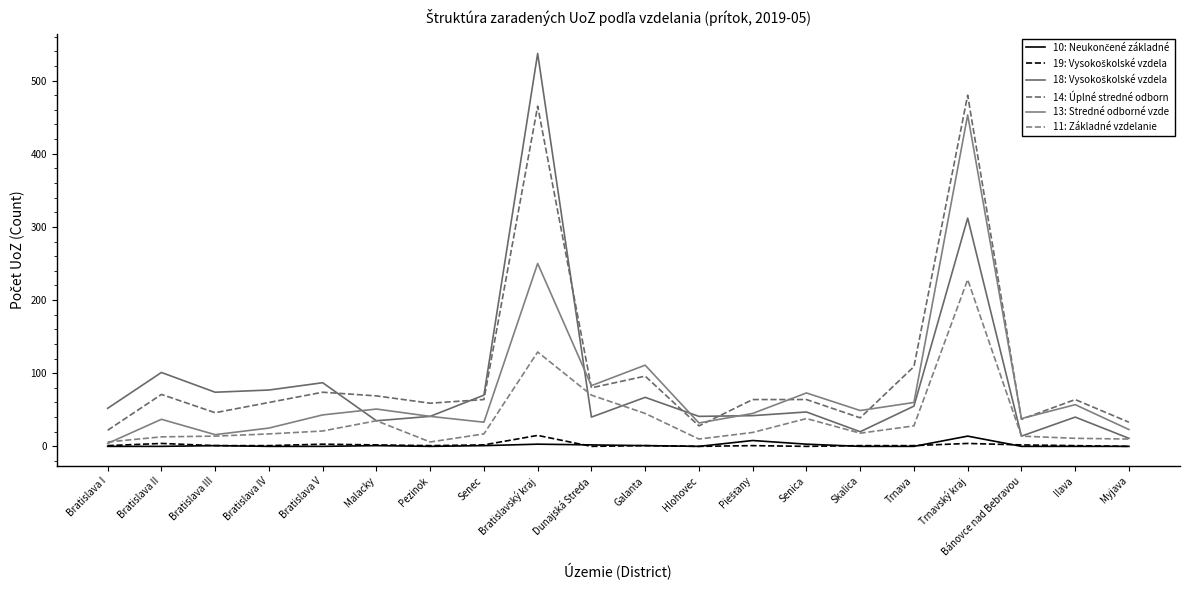

What is the total value across all series at Bratislava IV?

180